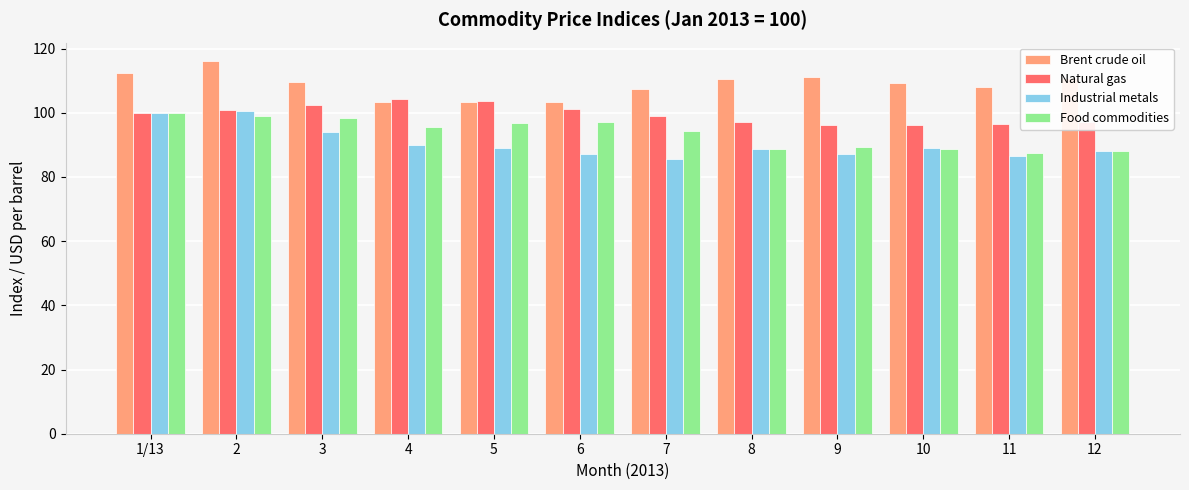

What position from the right is 10?

3